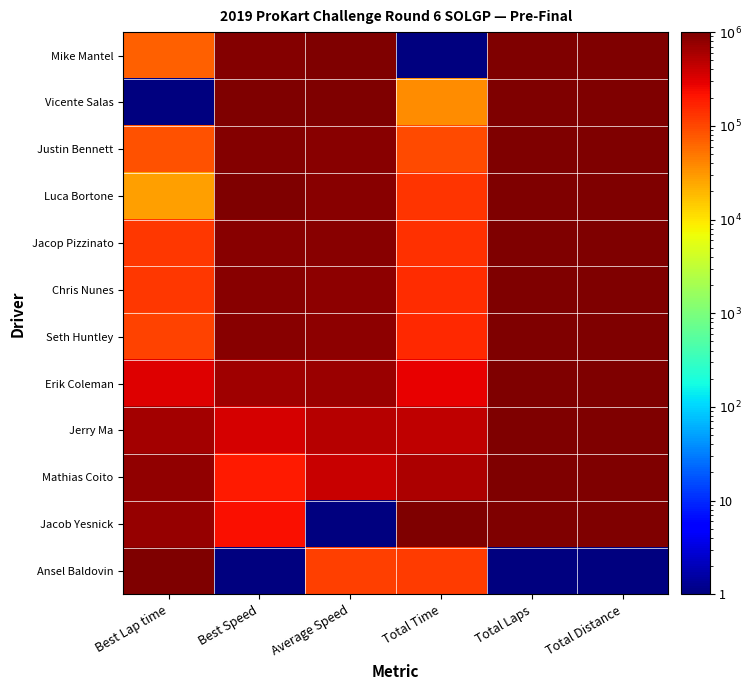

Reading right to left, what are all the values shown in this chart?

Mike Mantel: Total Distance=1000000.0	Total Laps=1000000.0	Total Time=1.0	Average Speed=1000000.0	Best Speed=927111.2	Best Lap time=67807.7
Vicente Salas: Total Distance=1000000.0	Total Laps=1000000.0	Total Time=36476.8	Average Speed=960039.0	Best Speed=1000000.0	Best Lap time=1.0
Justin Bennett: Total Distance=1000000.0	Total Laps=1000000.0	Total Time=98105.7	Average Speed=892982.6	Best Speed=907555.6	Best Lap time=86109.5
Luca Bortone: Total Distance=1000000.0	Total Laps=1000000.0	Total Time=134003.9	Average Speed=854386.1	Best Speed=970222.3	Best Lap time=27603.7
Jacop Pizzinato: Total Distance=1000000.0	Total Laps=1000000.0	Total Time=136222.9	Average Speed=851852.0	Best Speed=868666.8	Best Lap time=122713.1
Chris Nunes: Total Distance=1000000.0	Total Laps=1000000.0	Total Time=150098.9	Average Speed=837037.2	Best Speed=867555.7	Best Lap time=123913.3
Seth Huntley: Total Distance=1000000.0	Total Laps=1000000.0	Total Time=151725.1	Average Speed=835282.8	Best Speed=884000.1	Best Lap time=108311.7
Erik Coleman: Total Distance=1000000.0	Total Laps=1000000.0	Total Time=276183.5	Average Speed=703898.9	Best Speed=662667.0	Best Lap time=320432.7
Jerry Ma: Total Distance=1000000.0	Total Laps=1000000.0	Total Time=458851.2	Average Speed=516764.6	Best Speed=354000.6	Best Lap time=628263.2
Mathias Coito: Total Distance=1000000.0	Total Laps=1000000.0	Total Time=574905.1	Average Speed=401365.1	Best Speed=192445.3	Best Lap time=795379.7
Jacob Yesnick: Total Distance=1000000.0	Total Laps=1000000.0	Total Time=1000000.0	Average Speed=1.0	Best Speed=228889.7	Best Lap time=757276.0
Ansel Baldovin: Total Distance=1.0	Total Laps=1.0	Total Time=117559.4	Average Speed=114230.9	Best Speed=1.0	Best Lap time=1000000.0